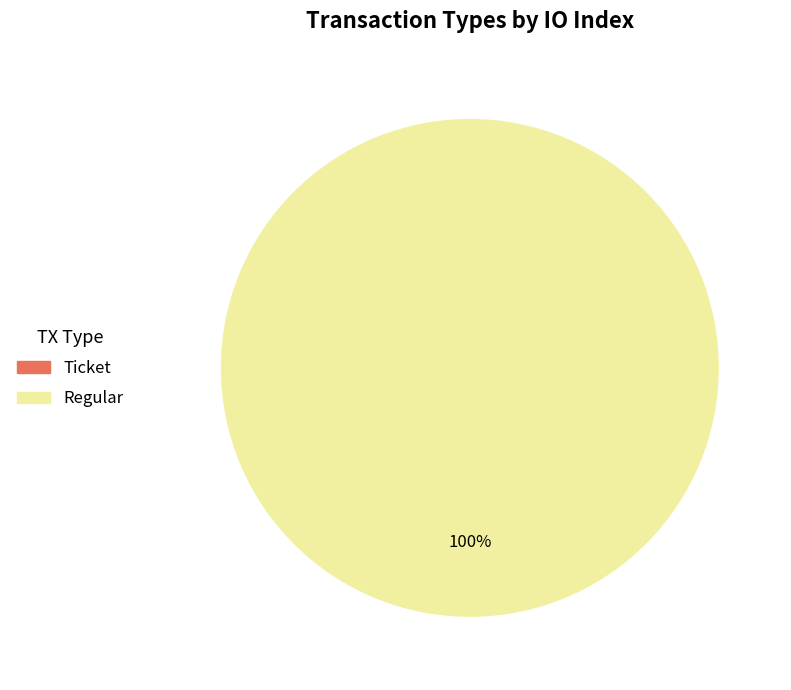

Rank the categories by value from lowest to highest.

Ticket, Regular